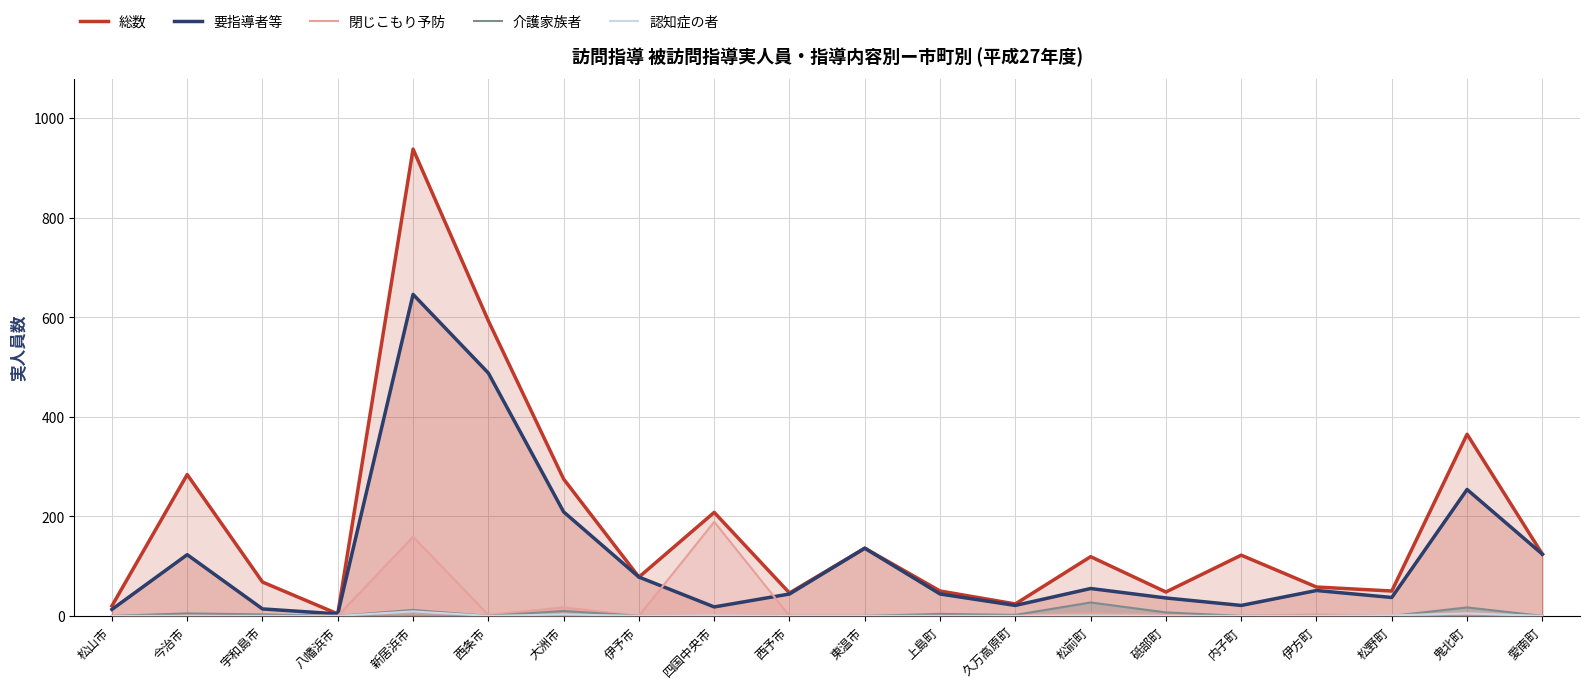

How many values in 認知症の者 are above zero?

6